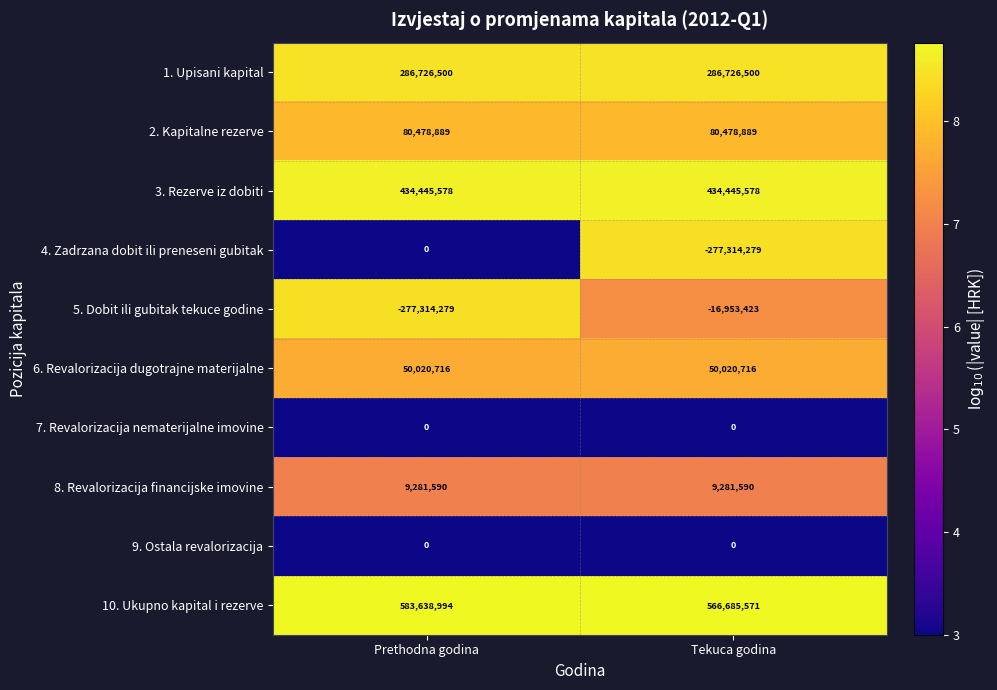

True or false: 6. Revalorizacija dugotrajne materijalne has a value of 17991908 at Tekuca godina.

False